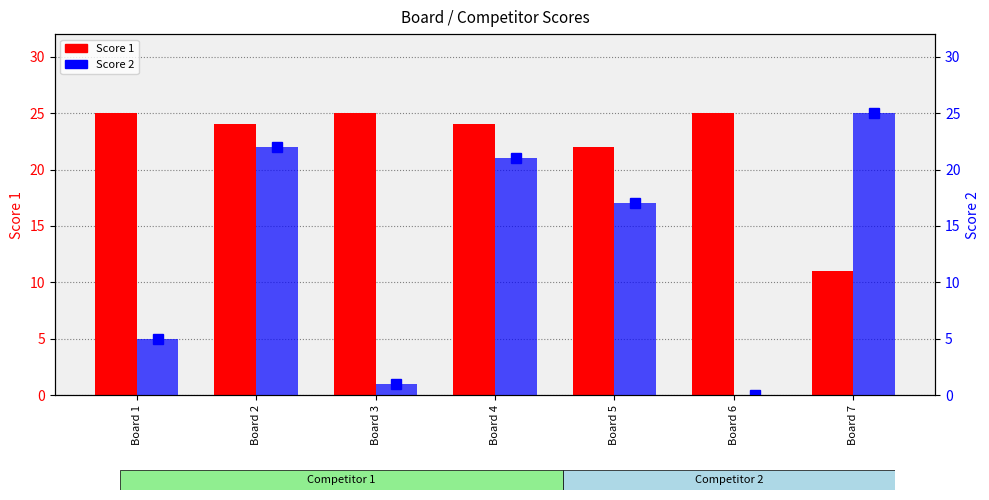

The Score 1 series shows 25 at Board 3. True or false?

True